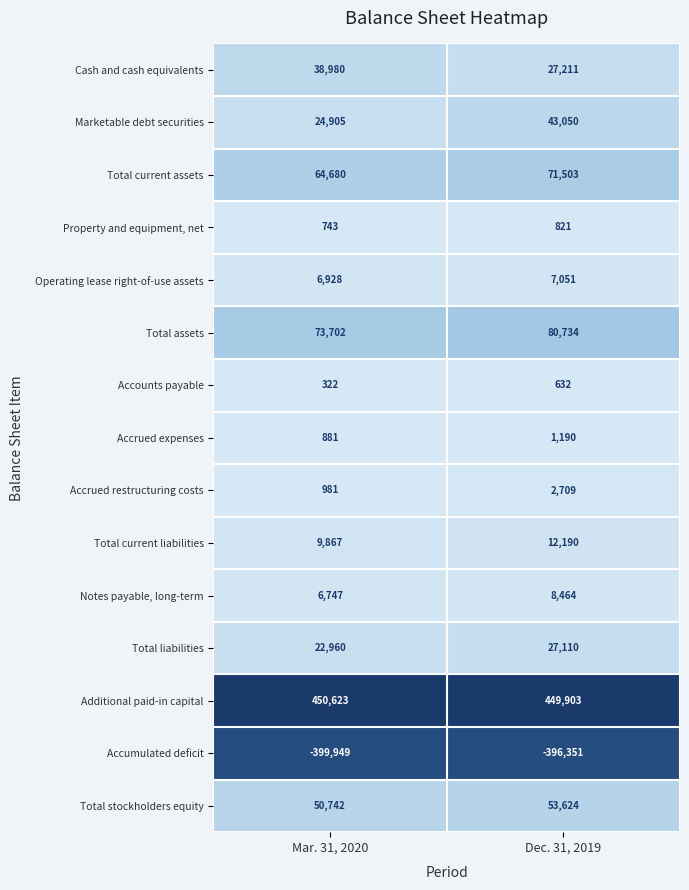

What is the difference between the Cash and cash equivalents values at Mar. 31, 2020 and Dec. 31, 2019?

11769